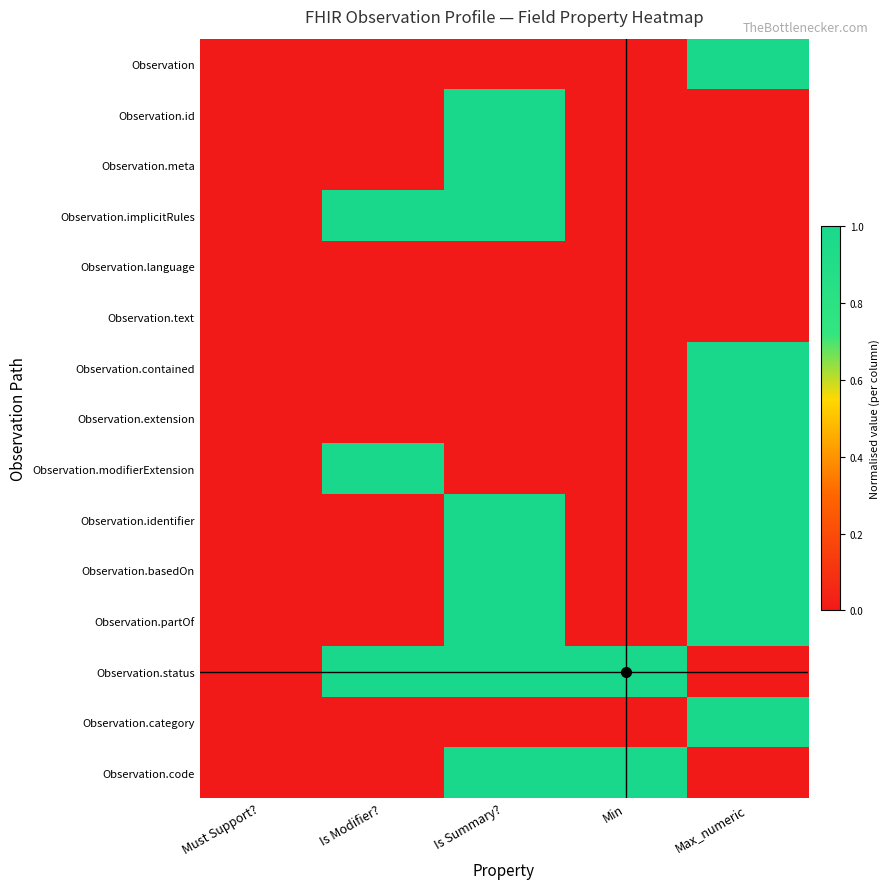

What is the total value across all series at Max_numeric?

8